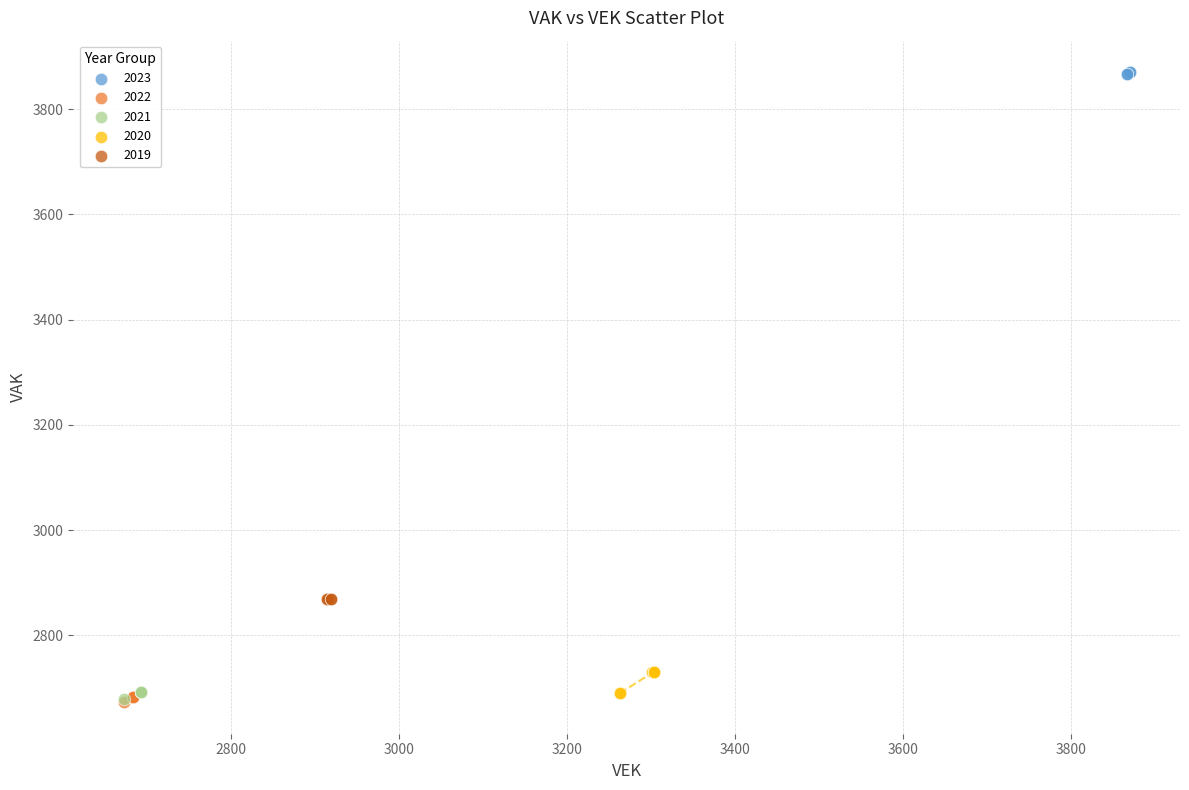

Which series reaches the maximum Y coordinate?

2023